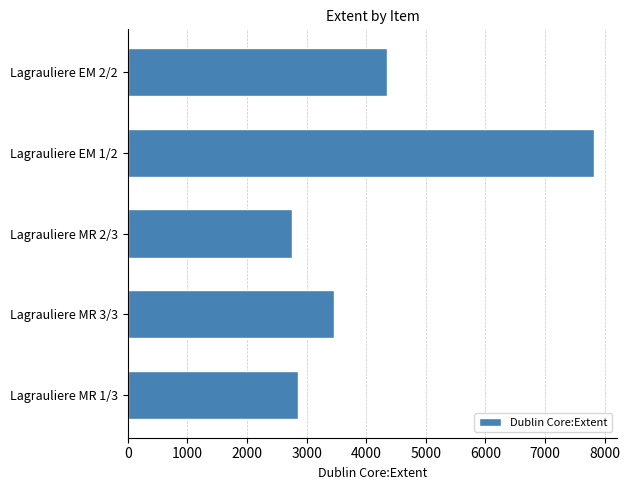

Are the bars horizontal?

Yes